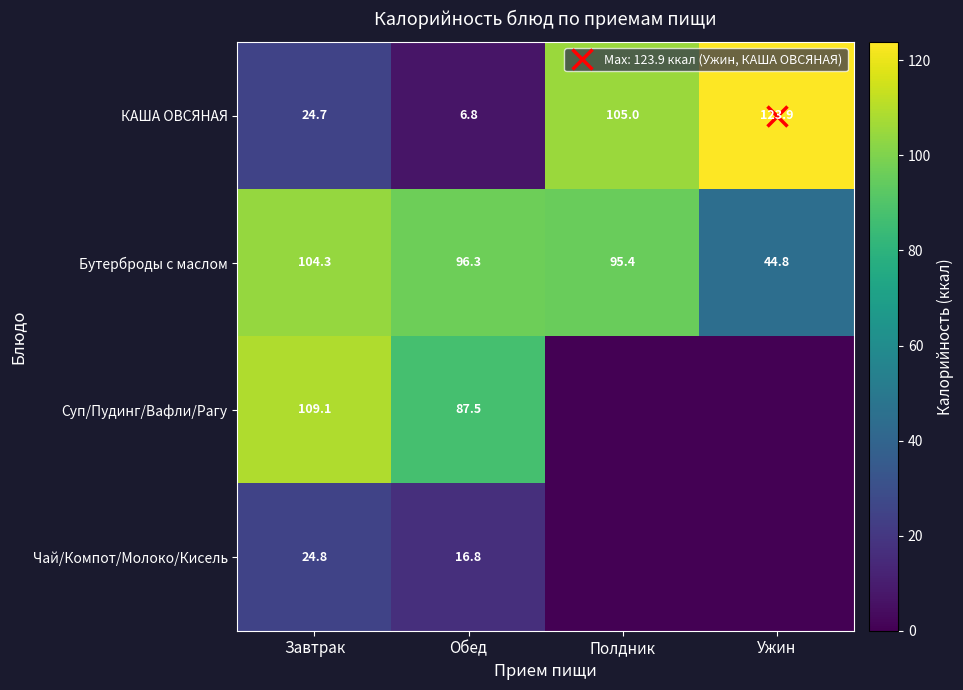

What is the difference between the maximum and minimum values in the КАША ОВСЯНАЯ series?

117.1